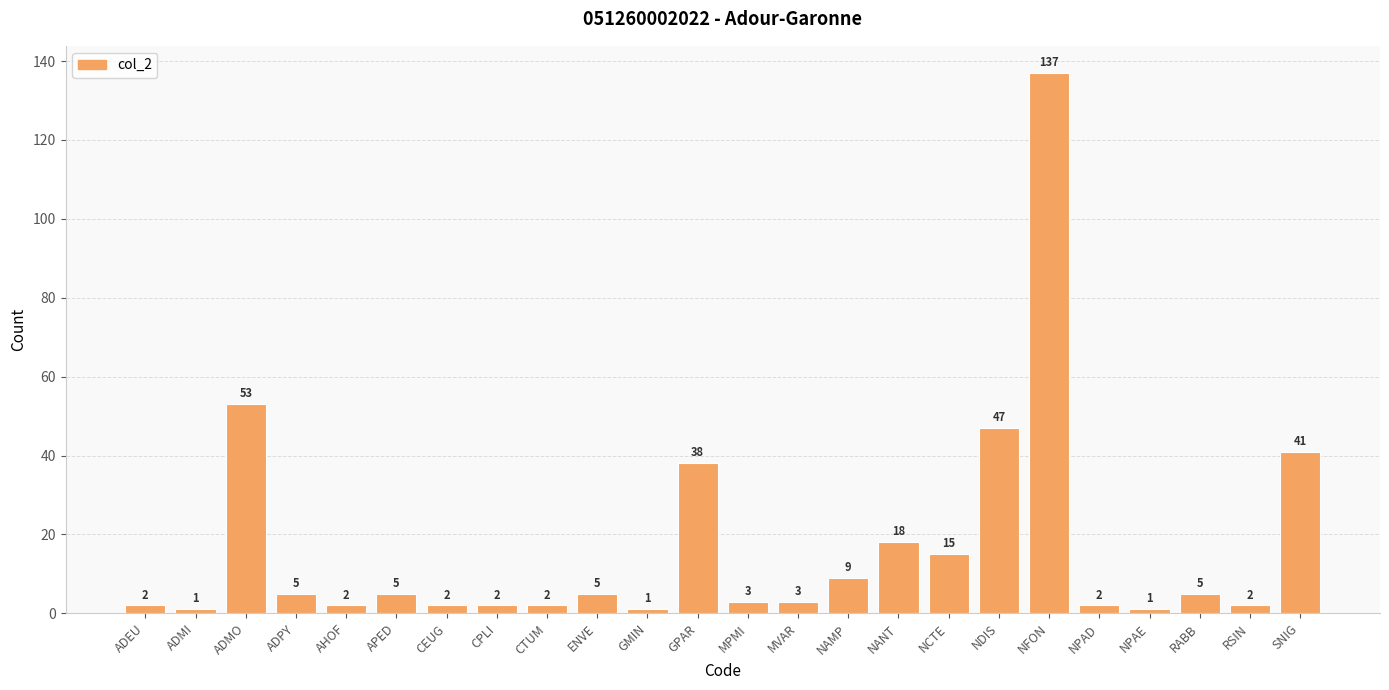

What is the label of the 5th bar from the left?

AHOF